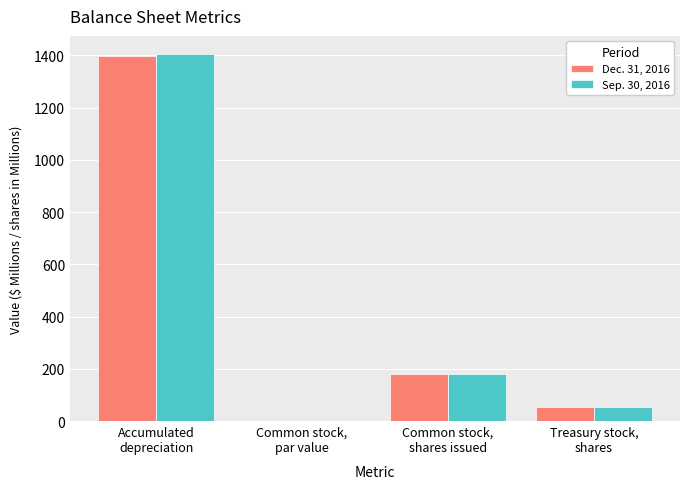

What is the greatest value displayed?

1404.5